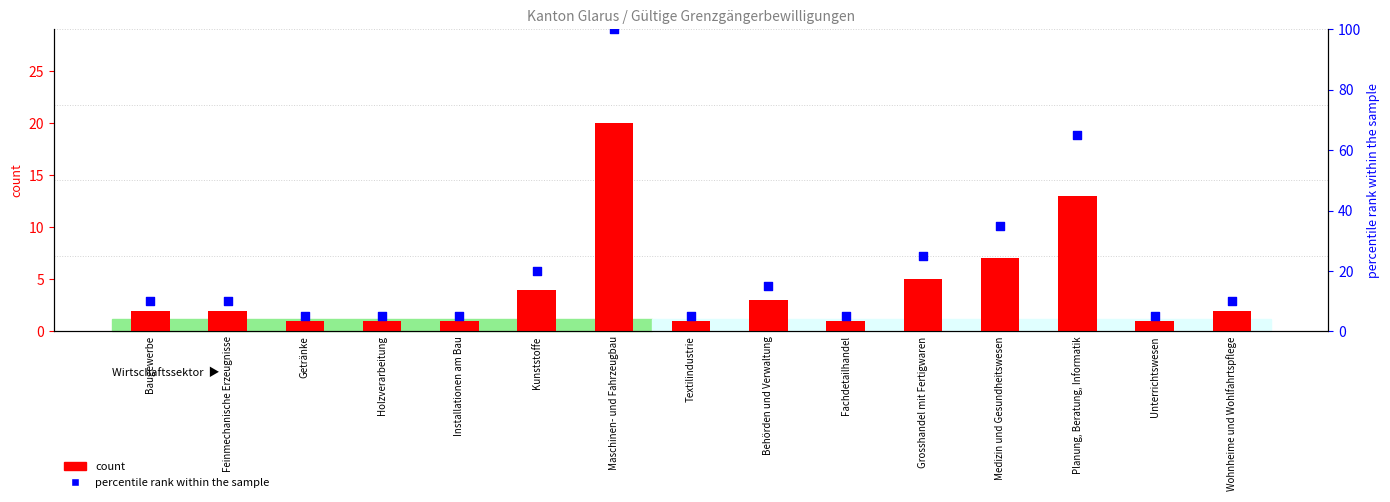

Which series contains the highest Y value?

percentile rank within the sample